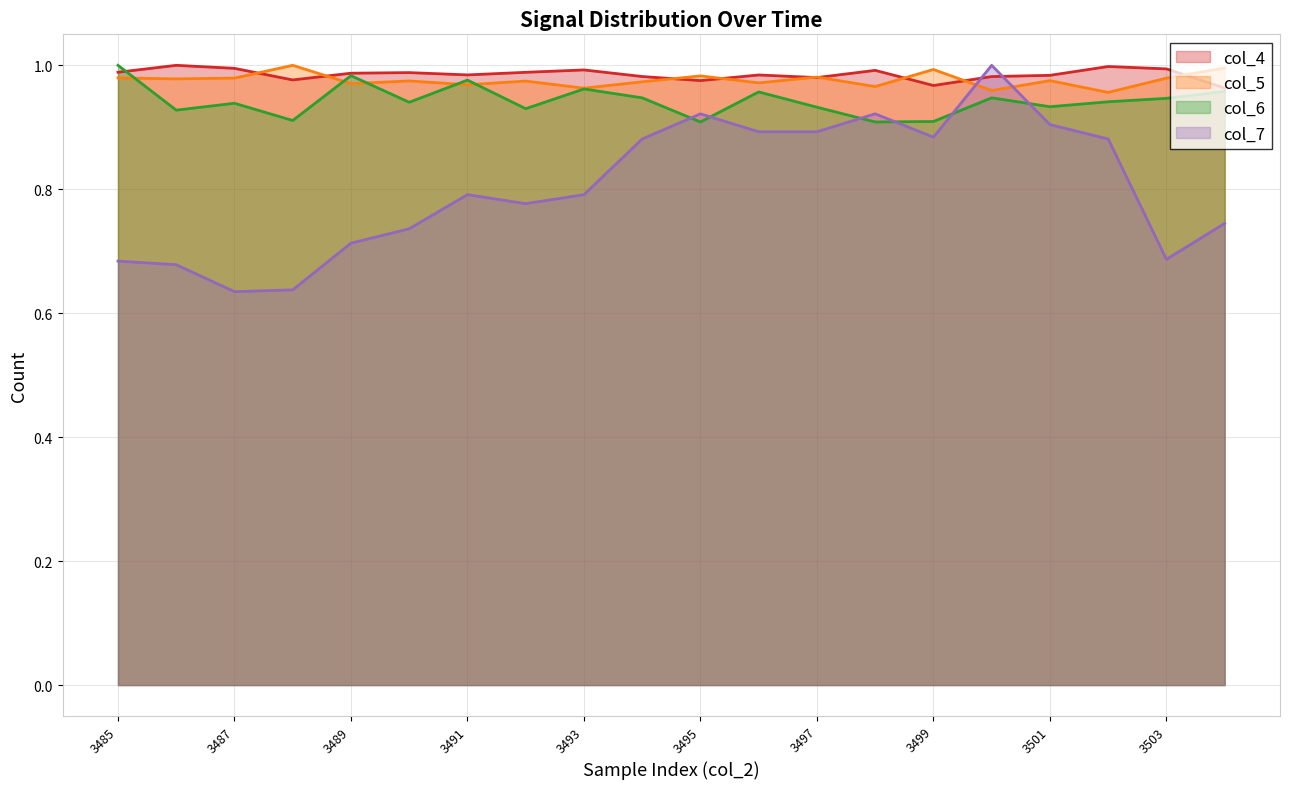

Between which two adjacent categories do col_6 and col_5 first intersect?

3485 and 3486